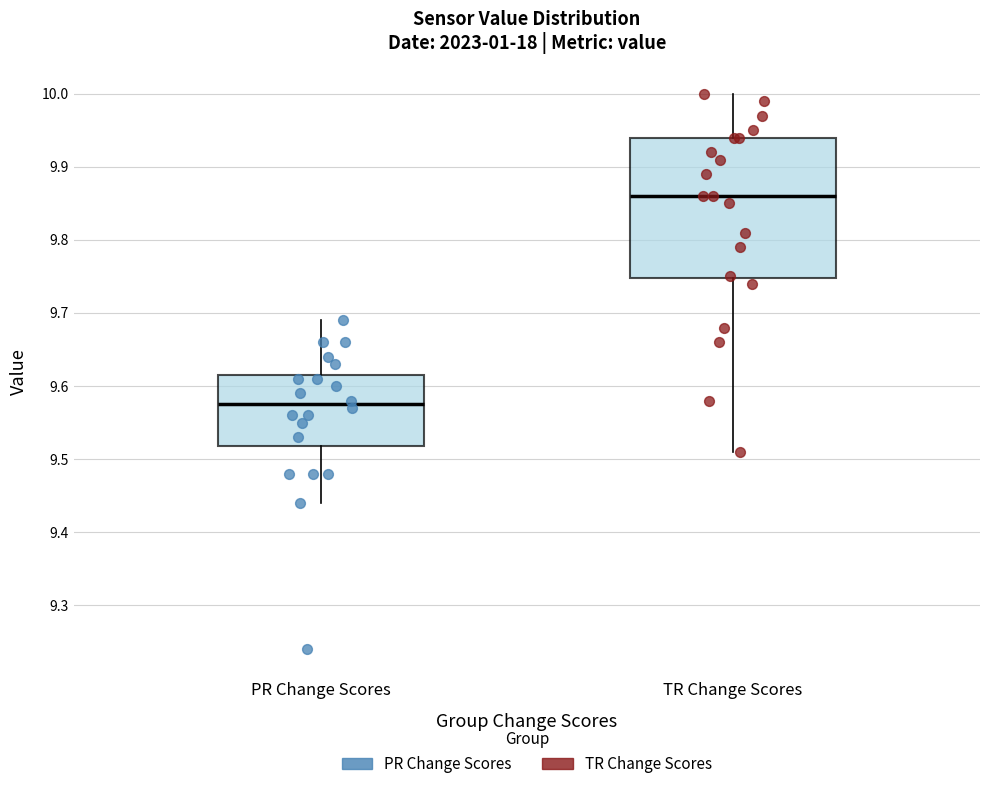

Which box has the lowest median line?

PR Change Scores